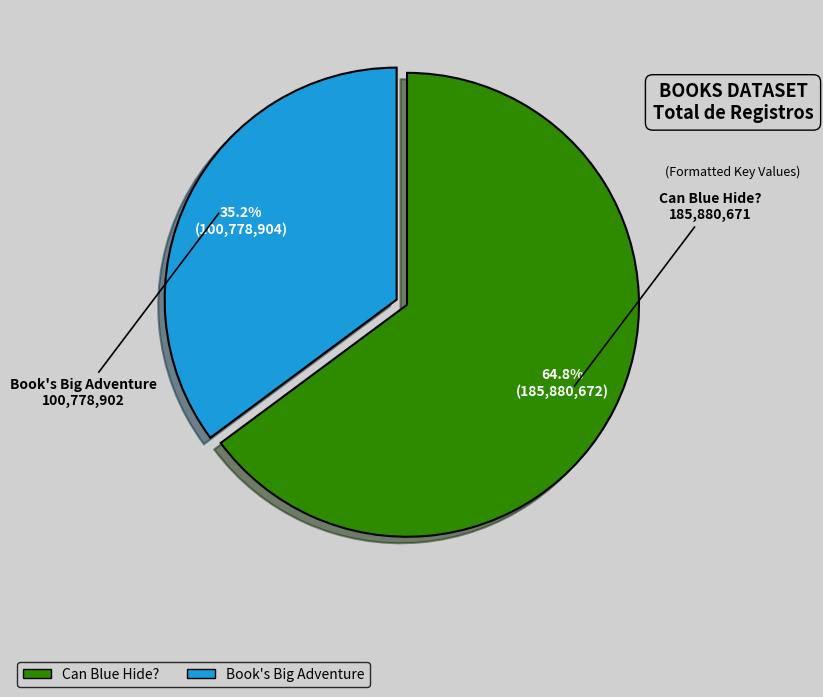

To the nearest percent, what portion does Can Blue Hide? represent?

65%